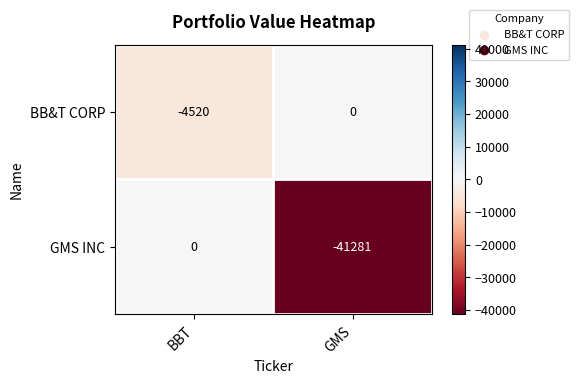

Reading left to right, extract all data points from this chart.

BB&T CORP: BBT=-4520	GMS=0
GMS INC: BBT=0	GMS=-41281